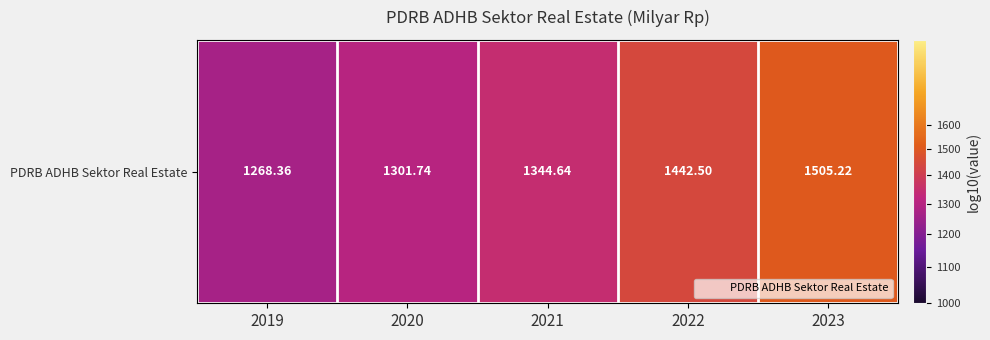

Approximately how many times larger is the value at 2022 compared to 2021?

1.0